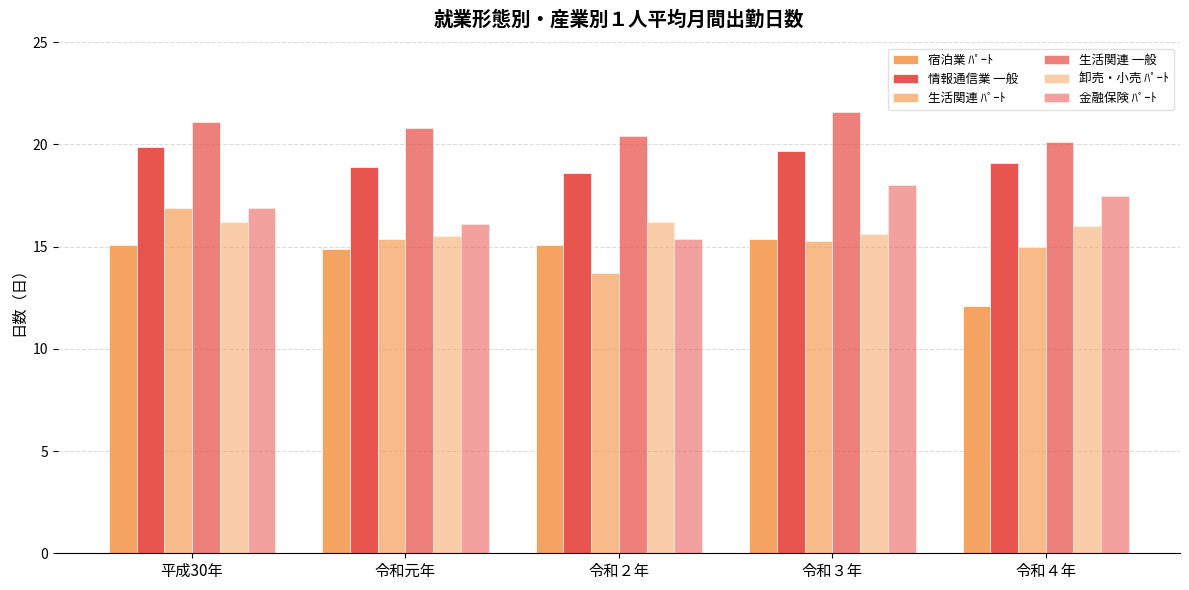

Which series has the largest total across all categories?

生活関連 一般